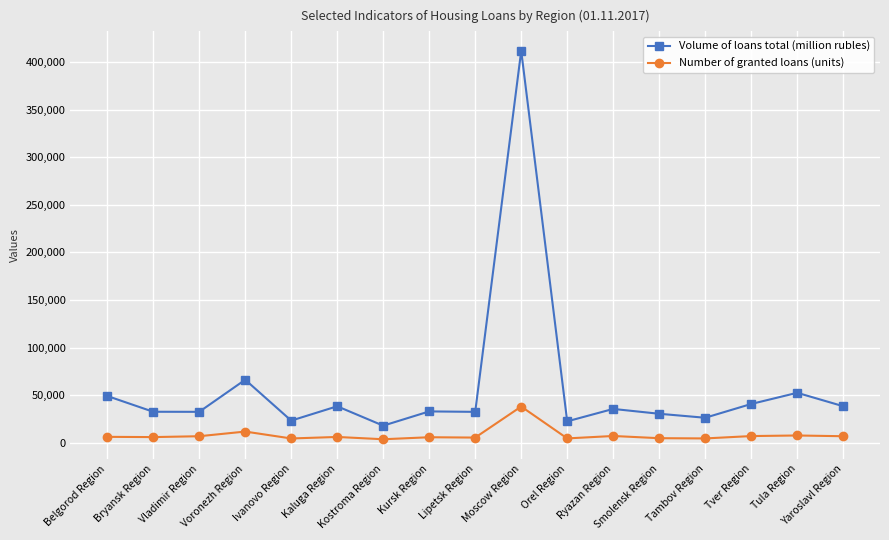

True or false: Number of granted loans (units) has more than 1 points higher than both neighbors.

True